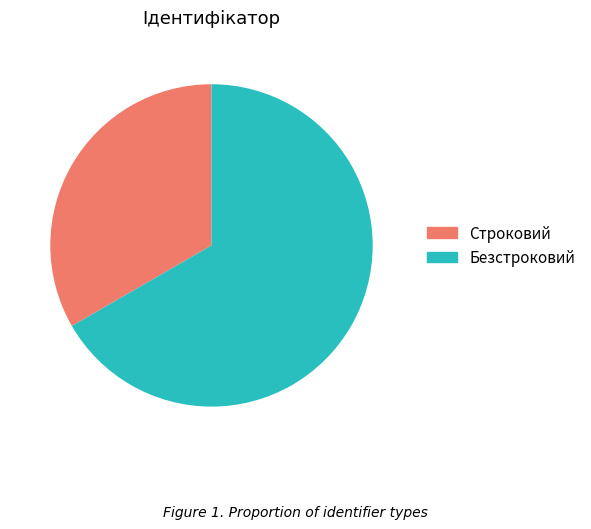

How many slices are in this pie chart?

2